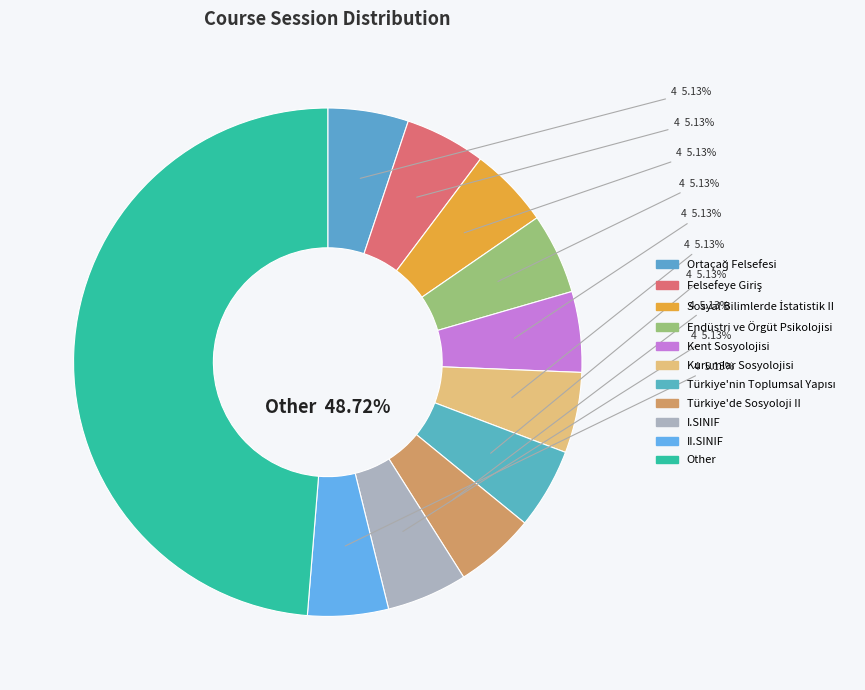

How many slices are in this pie chart?

11